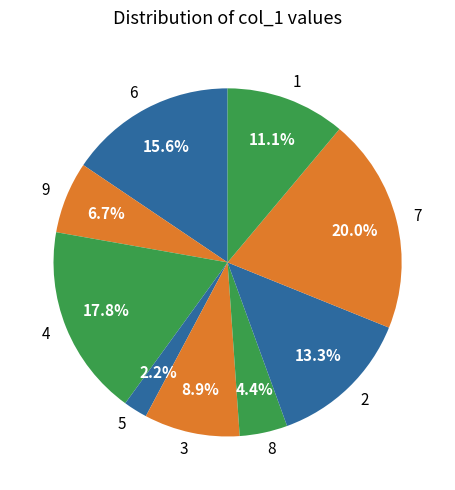

What percentage do 9 and 8 together represent?

11.1%